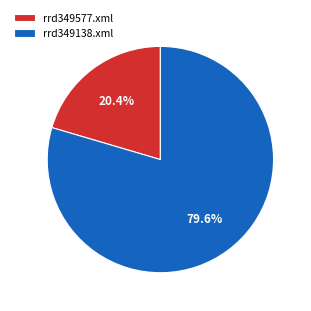

What is the ratio of the value at rrd349577.xml to the value at rrd349138.xml?

0.3